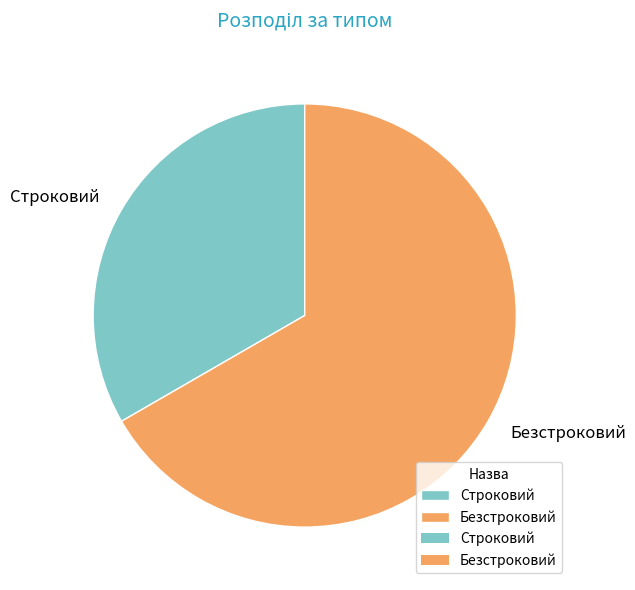

Is it true that Строковий is 21% of the pie?

False